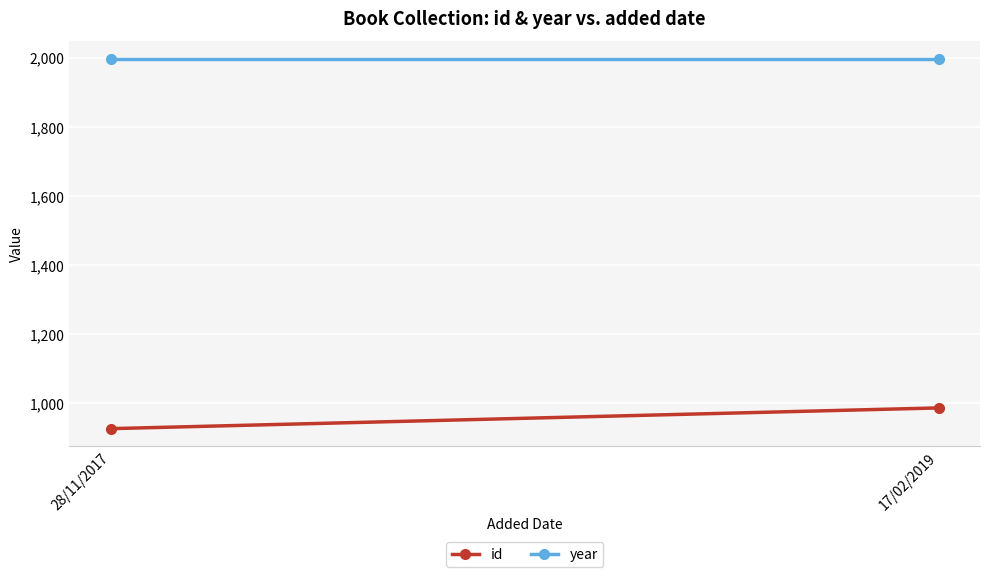

Which category has the lowest value in the year series?

28/11/2017